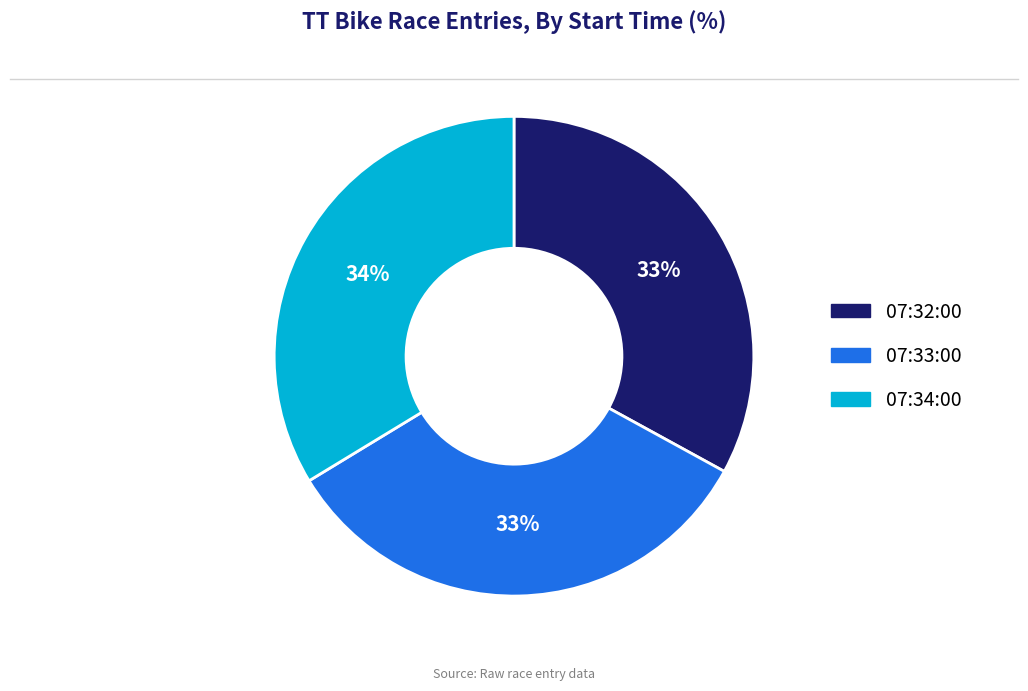

Do 07:32:00 and 07:34:00 together represent more than half of the pie?

Yes